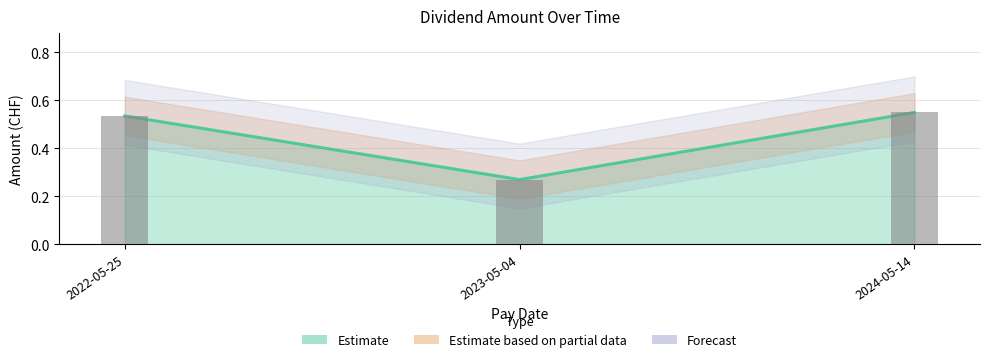

What is the difference between the values at 2022-05-25 and 2023-05-04?

0.3